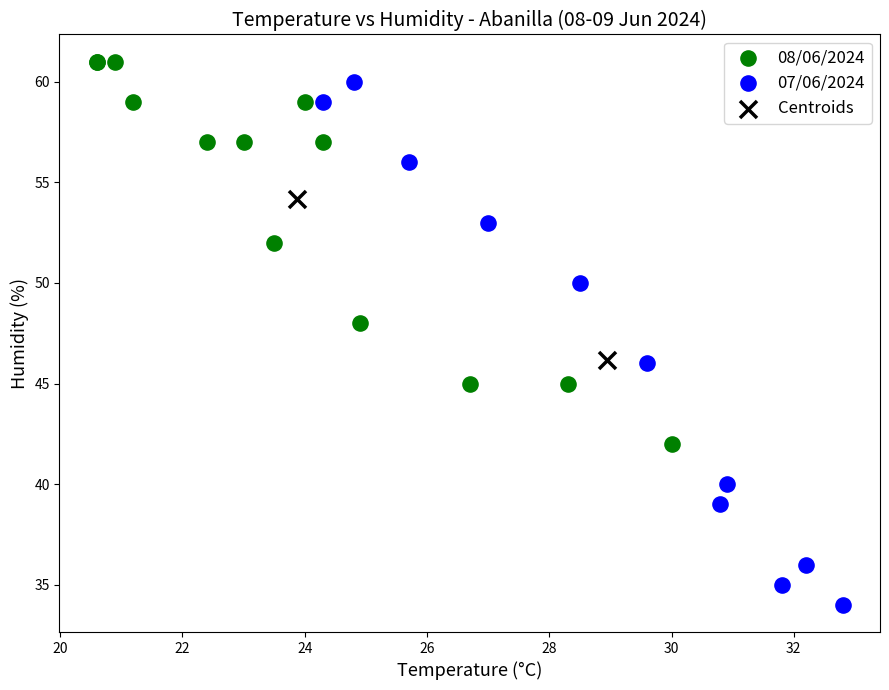

What are all the series names shown in the legend?

08/06/2024, 07/06/2024, Centroids